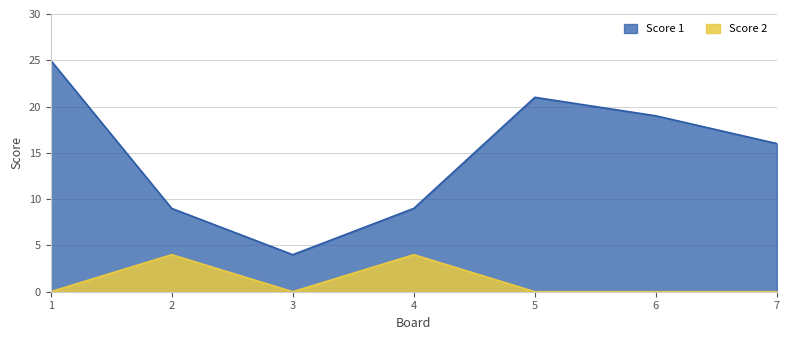

True or false: Score 1 has more than 0 interior local peaks.

True